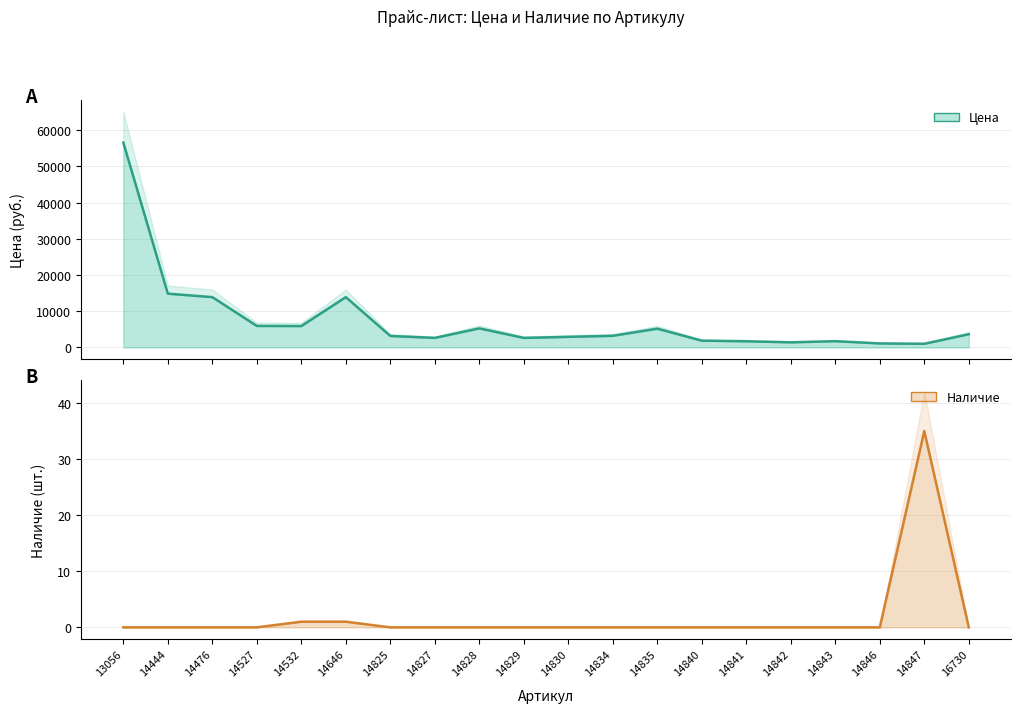

What is the difference between the maximum and minimum values in the Цена series?

55578